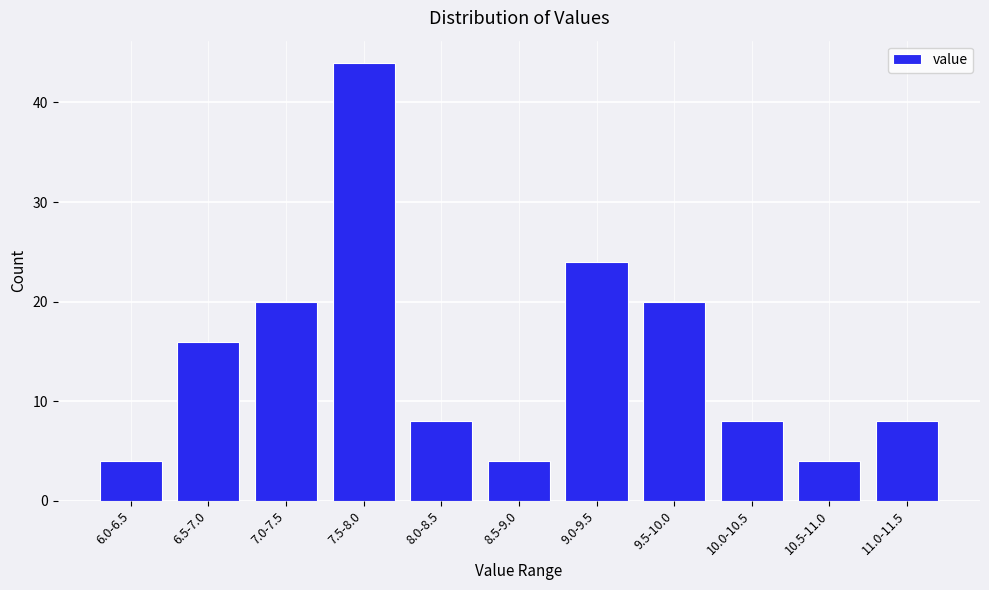

Reading left to right, list all the values displayed in this chart.

4	16	20	44	8	4	24	20	8	4	8